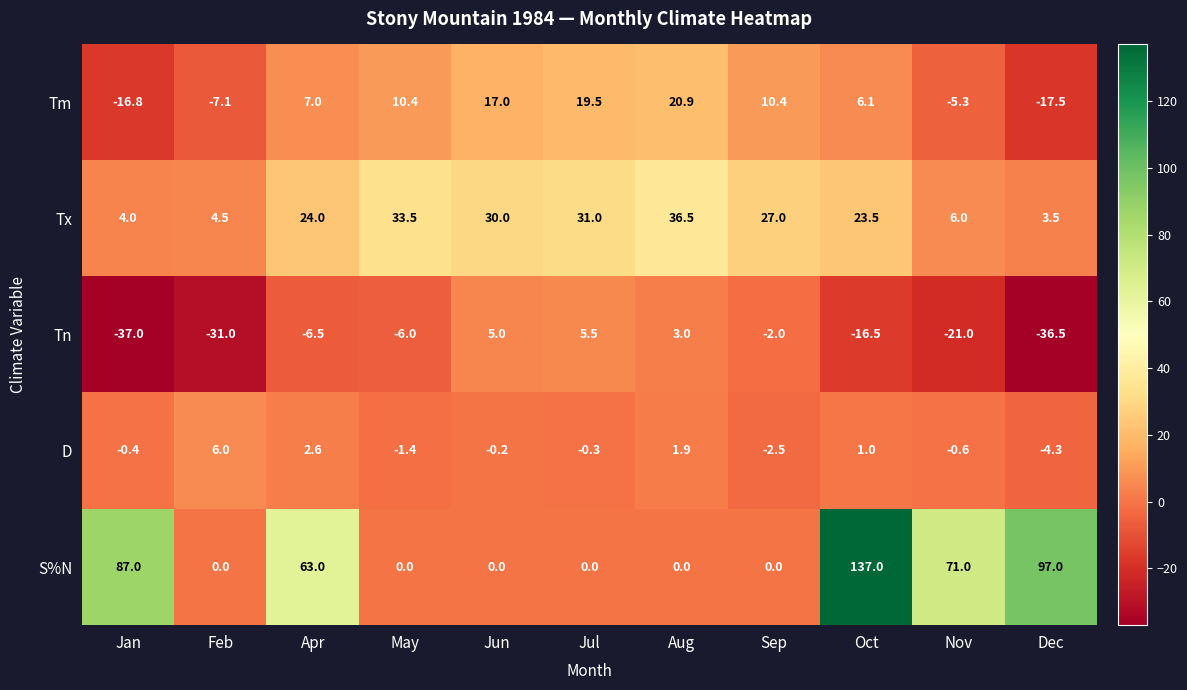

Is the value of Tn at Oct greater than the value of Tm at Apr?

No